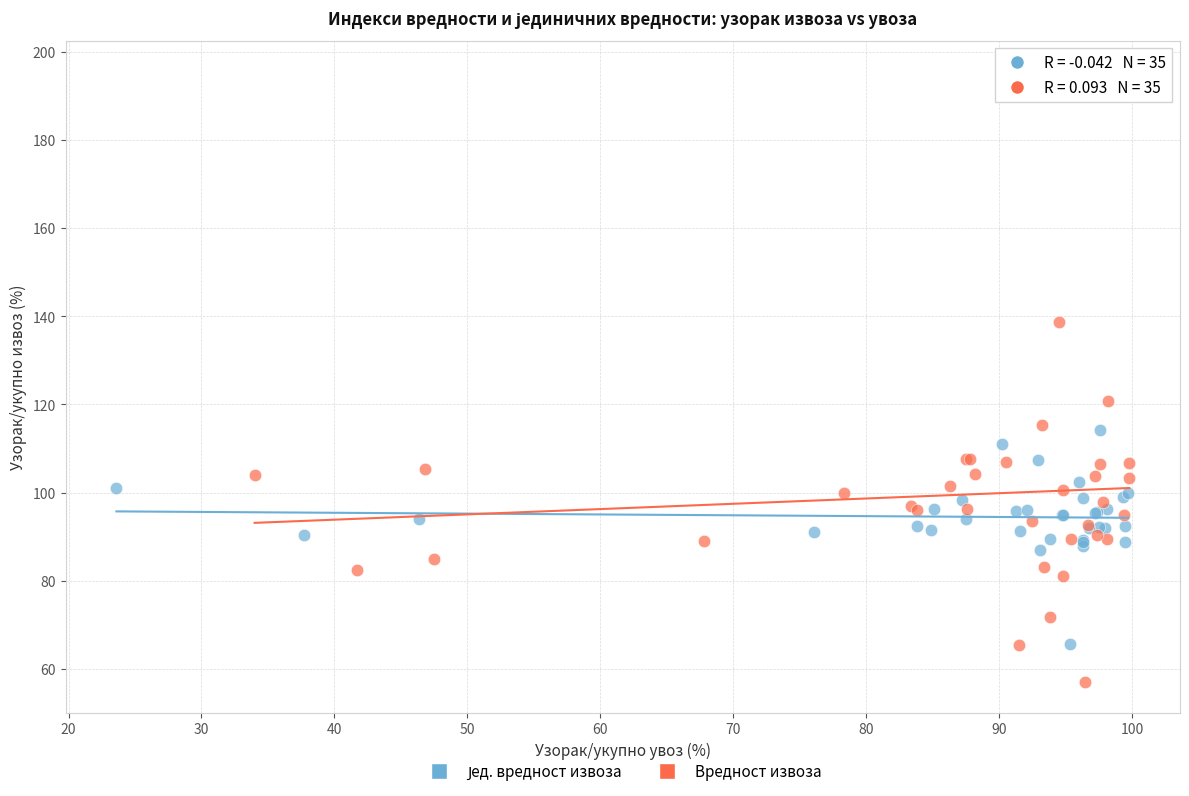

Which series has the largest Y range (max minus min)?

Вредност извоза